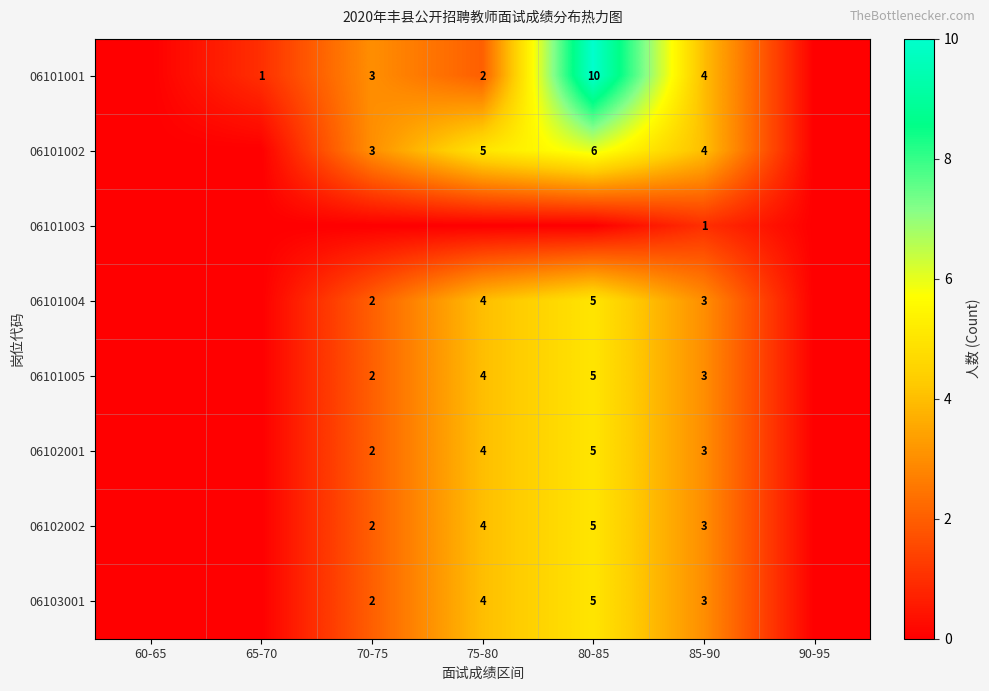

Is the value of 06103001 at 80-85 greater than the value of 06101003 at 85-90?

Yes